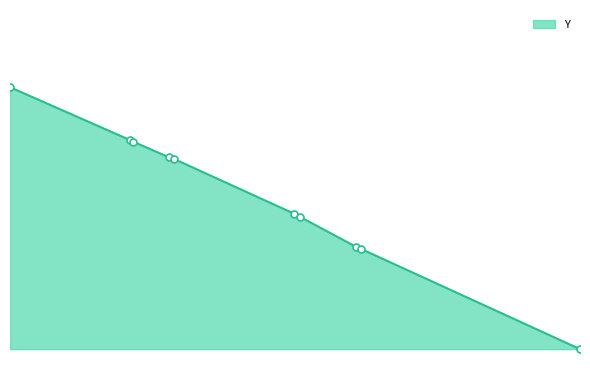

Is this an area chart (filled region under the line)?

Yes